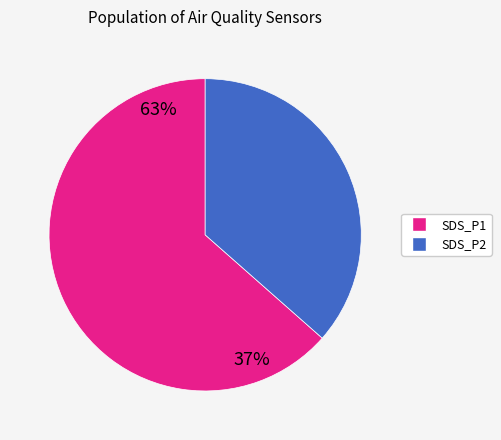

Does SDS_P2 represent more than half of the total?

No